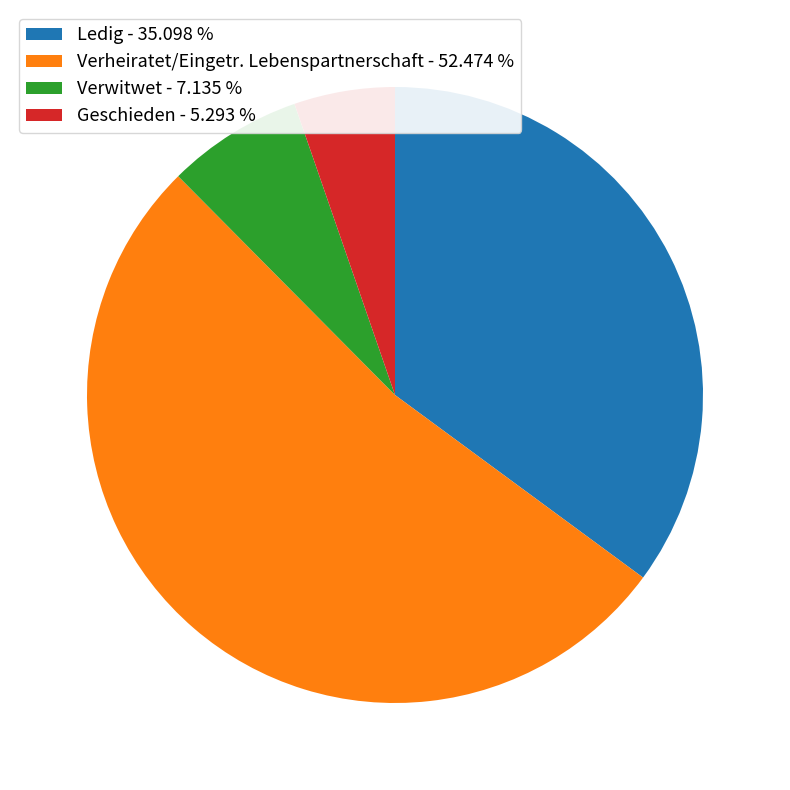

Is there any slice that represents more than half of the pie?

Yes